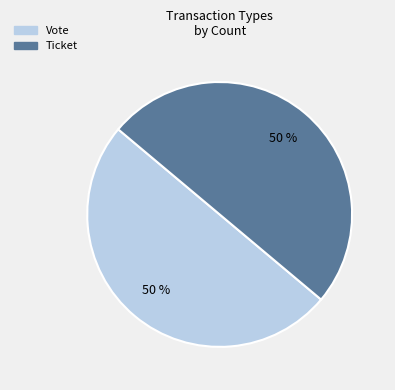

To the nearest percent, what is the difference between the largest and smallest slice percentages?

0%